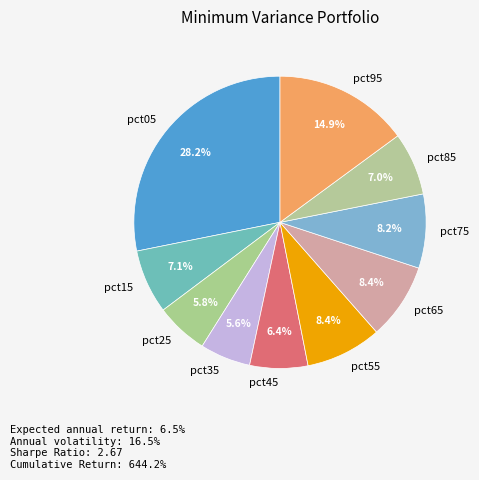

To the nearest percent, what portion does pct35 represent?

6%